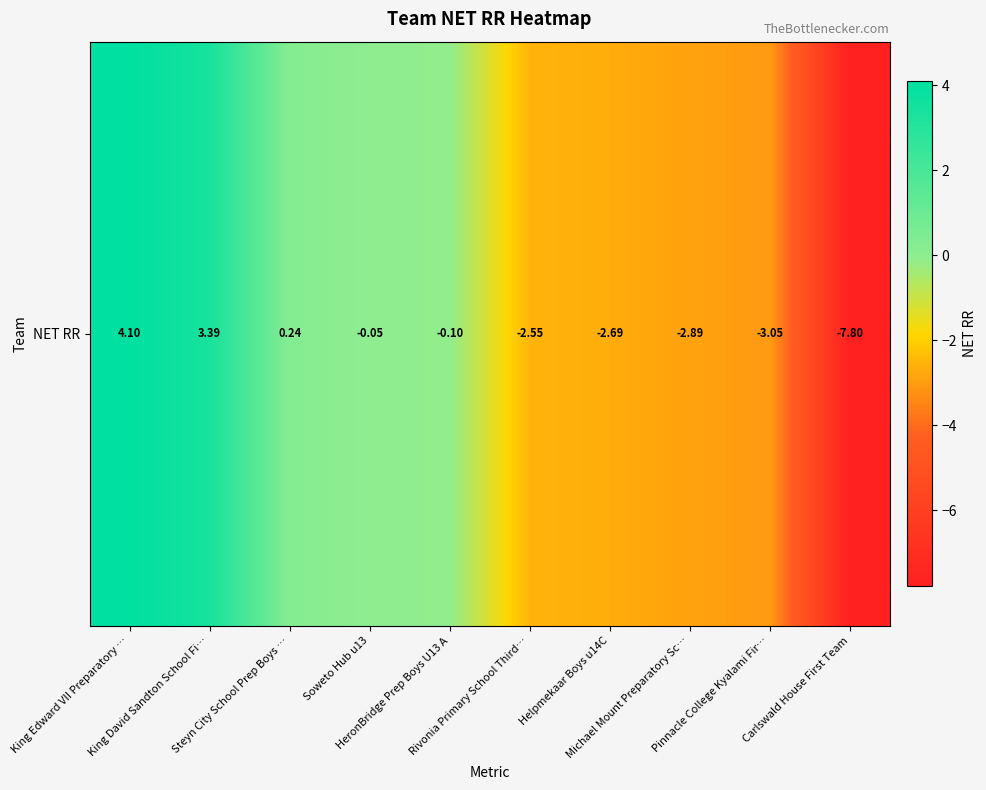

Reading left to right, list all the values displayed in this chart.

4.1	3.4	0.2	-0.1	-0.1	-2.5	-2.7	-2.9	-3.0	-7.8